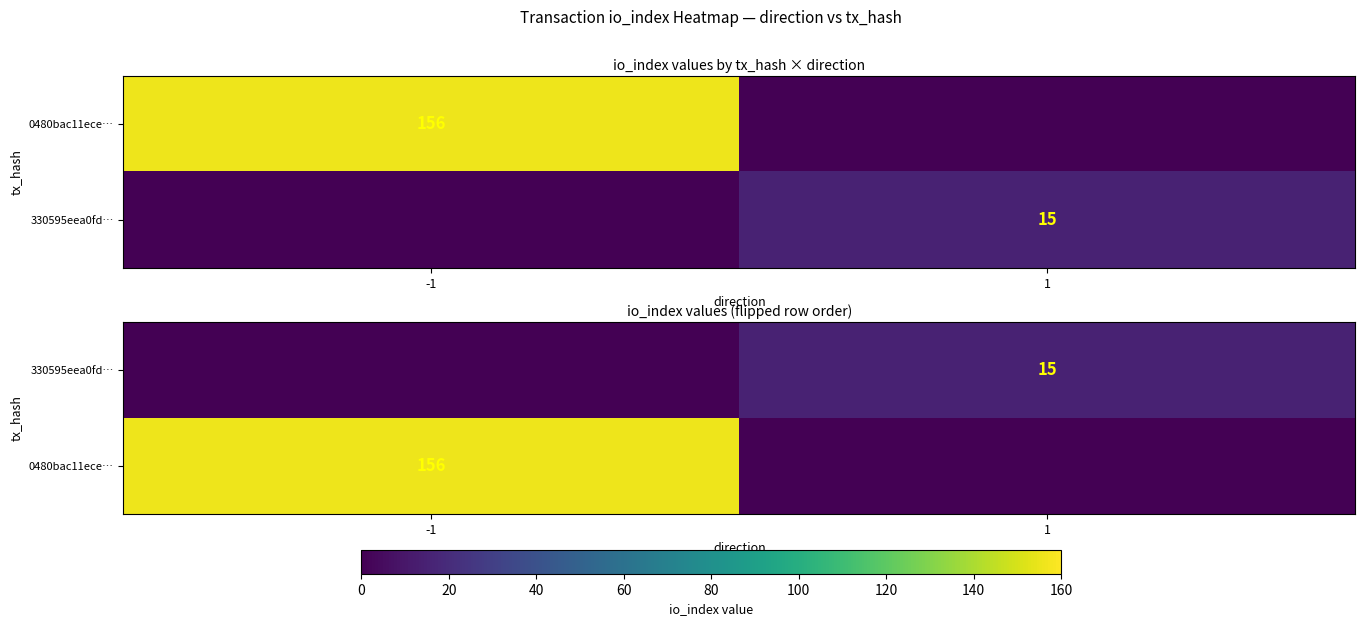

Read the 330595eea0fd… value at 1, to the nearest 5.

15